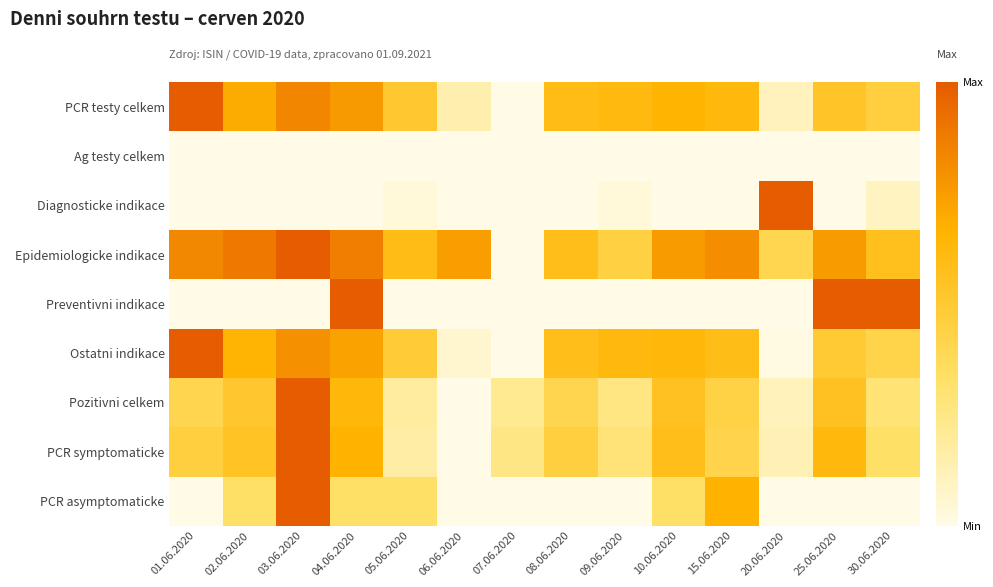

Reading left to right, extract all data points from this chart.

PCR testy celkem: 01.06.2020=1.0	02.06.2020=0.7	03.06.2020=0.8	04.06.2020=0.8	05.06.2020=0.5	06.06.2020=0.1	07.06.2020=0.0	08.06.2020=0.6	09.06.2020=0.6	10.06.2020=0.7	15.06.2020=0.6	20.06.2020=0.1	25.06.2020=0.5	30.06.2020=0.5
Ag testy celkem: 01.06.2020=0.0	02.06.2020=0.0	03.06.2020=0.0	04.06.2020=0.0	05.06.2020=0.0	06.06.2020=0.0	07.06.2020=0.0	08.06.2020=0.0	09.06.2020=0.0	10.06.2020=0.0	15.06.2020=0.0	20.06.2020=0.0	25.06.2020=0.0	30.06.2020=0.0
Diagnosticke indikace: 01.06.2020=0.0	02.06.2020=0.0	03.06.2020=0.0	04.06.2020=0.0	05.06.2020=0.0	06.06.2020=0.0	07.06.2020=0.0	08.06.2020=0.0	09.06.2020=0.0	10.06.2020=0.0	15.06.2020=0.0	20.06.2020=1.0	25.06.2020=0.0	30.06.2020=0.1
Epidemiologicke indikace: 01.06.2020=0.8	02.06.2020=0.9	03.06.2020=1.0	04.06.2020=0.9	05.06.2020=0.6	06.06.2020=0.7	07.06.2020=0.0	08.06.2020=0.6	09.06.2020=0.5	10.06.2020=0.8	15.06.2020=0.8	20.06.2020=0.4	25.06.2020=0.8	30.06.2020=0.6
Preventivni indikace: 01.06.2020=0.0	02.06.2020=0.0	03.06.2020=0.0	04.06.2020=1.0	05.06.2020=0.0	06.06.2020=0.0	07.06.2020=0.0	08.06.2020=0.0	09.06.2020=0.0	10.06.2020=0.0	15.06.2020=0.0	20.06.2020=0.0	25.06.2020=1.0	30.06.2020=1.0
Ostatni indikace: 01.06.2020=1.0	02.06.2020=0.7	03.06.2020=0.8	04.06.2020=0.7	05.06.2020=0.5	06.06.2020=0.1	07.06.2020=0.0	08.06.2020=0.6	09.06.2020=0.6	10.06.2020=0.6	15.06.2020=0.6	20.06.2020=0.0	25.06.2020=0.5	30.06.2020=0.4
Pozitivni celkem: 01.06.2020=0.4	02.06.2020=0.5	03.06.2020=1.0	04.06.2020=0.6	05.06.2020=0.2	06.06.2020=0.0	07.06.2020=0.2	08.06.2020=0.4	09.06.2020=0.3	10.06.2020=0.6	15.06.2020=0.4	20.06.2020=0.1	25.06.2020=0.6	30.06.2020=0.3
PCR symptomaticke: 01.06.2020=0.5	02.06.2020=0.5	03.06.2020=1.0	04.06.2020=0.7	05.06.2020=0.2	06.06.2020=0.0	07.06.2020=0.2	08.06.2020=0.5	09.06.2020=0.3	10.06.2020=0.6	15.06.2020=0.4	20.06.2020=0.1	25.06.2020=0.6	30.06.2020=0.3
PCR asymptomaticke: 01.06.2020=0.0	02.06.2020=0.3	03.06.2020=1.0	04.06.2020=0.3	05.06.2020=0.3	06.06.2020=0.0	07.06.2020=0.0	08.06.2020=0.0	09.06.2020=0.0	10.06.2020=0.3	15.06.2020=0.7	20.06.2020=0.0	25.06.2020=0.0	30.06.2020=0.0